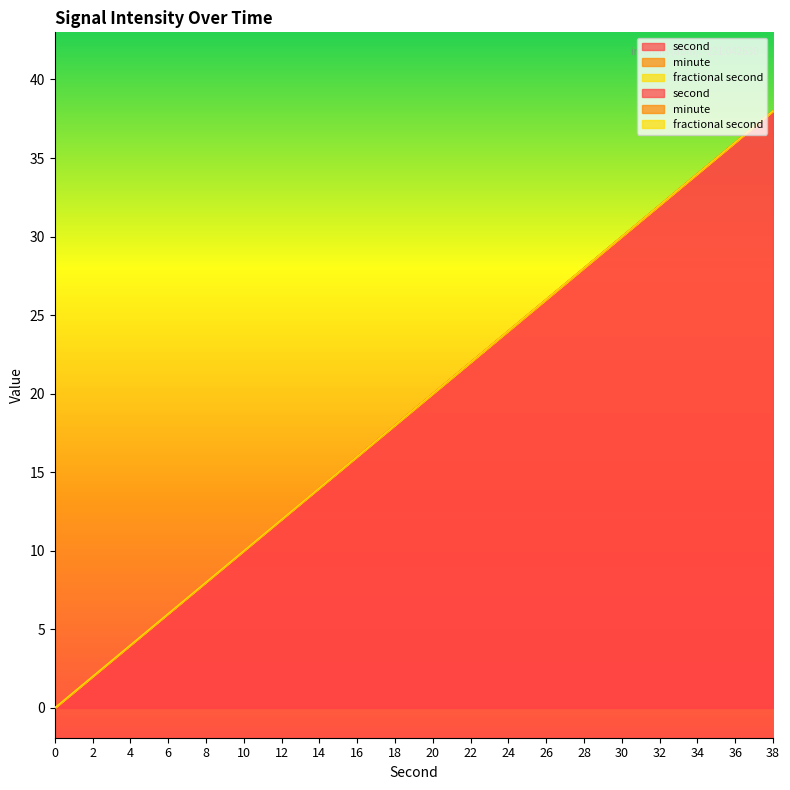

True or false: second has a value of 7 at 16.

False